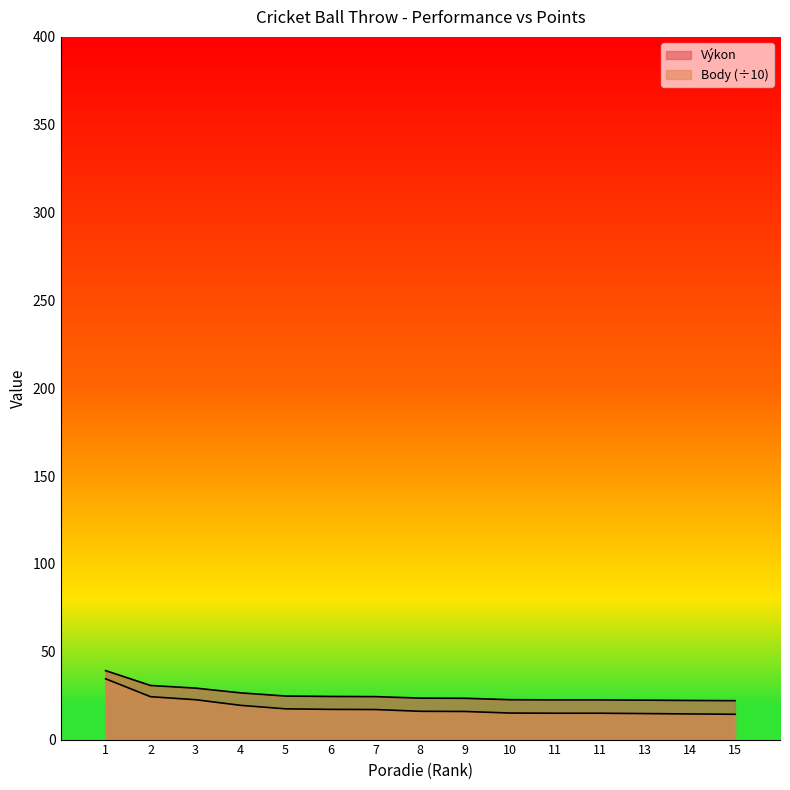

What is the value of the Výkon point at the 10th from the left?

22.7